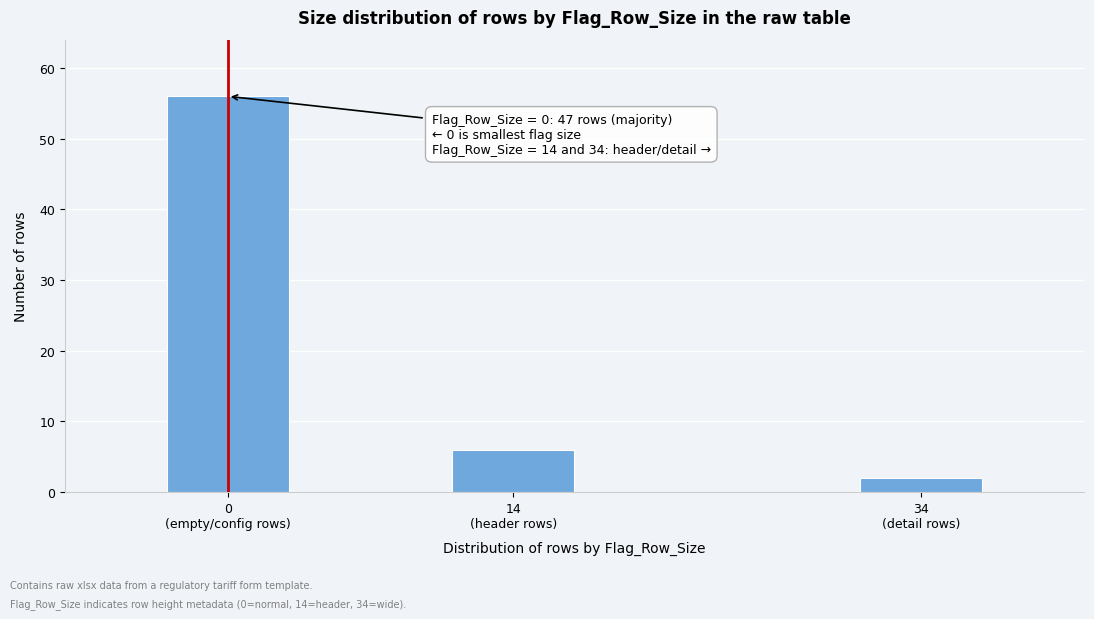

Reading right to left, what are all the values shown in this chart?

2	6	56